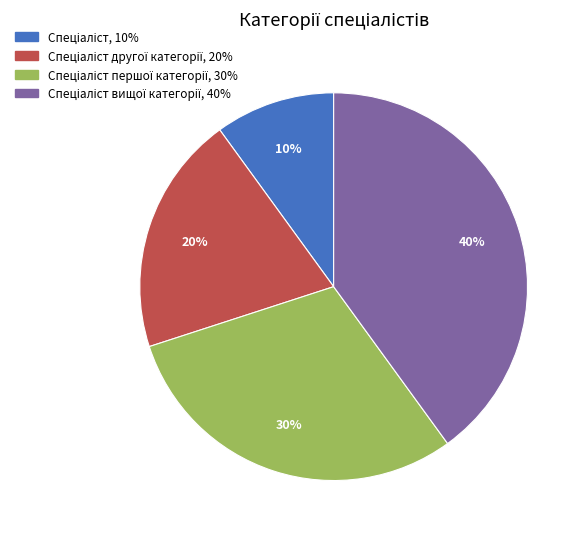

How many slices are in this pie chart?

4